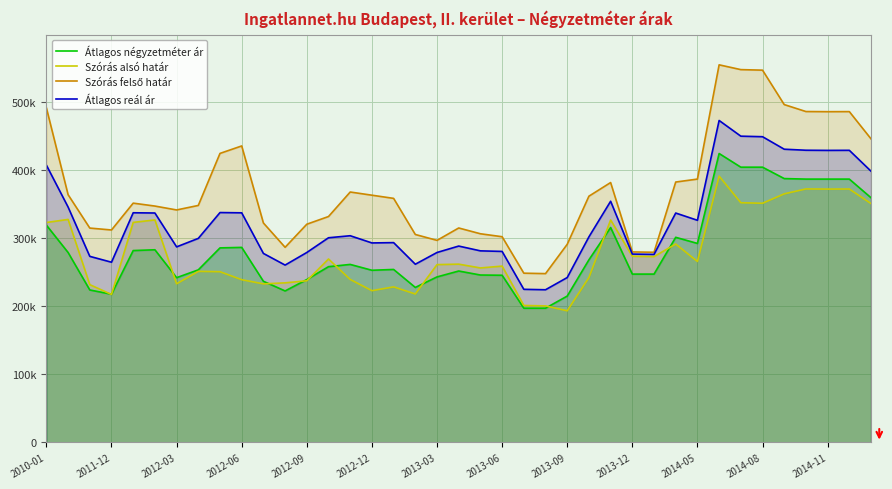

Where is the first local minimum for Átlagos négyzetméter ár?

2011-12